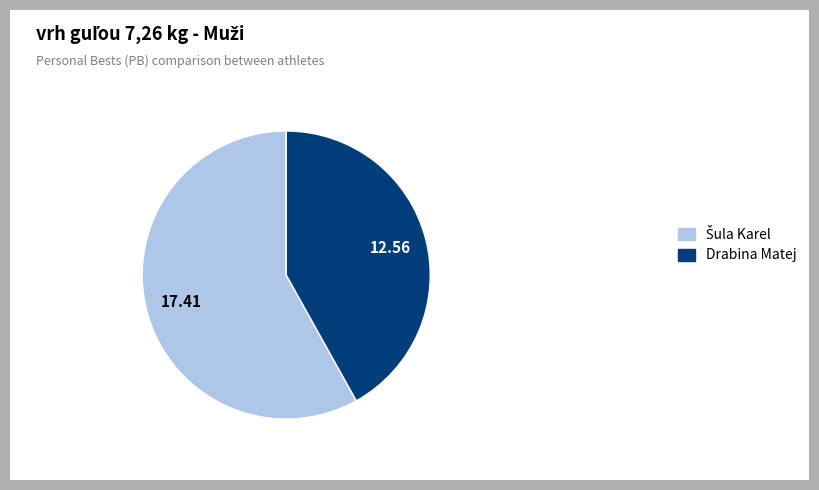

How many segments does this pie chart have?

2